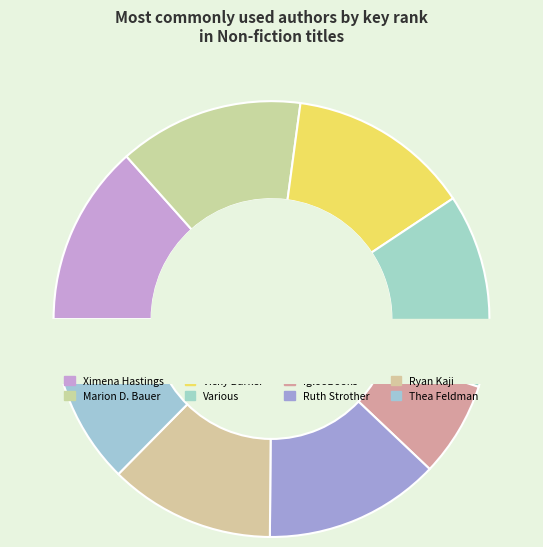

How many slices are in this pie chart?

8